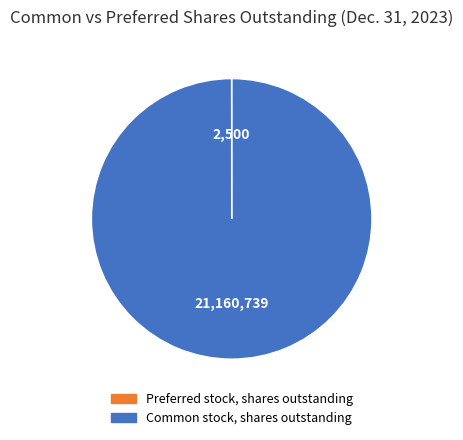

What is the largest slice in the pie chart?

Common stock, shares outstanding